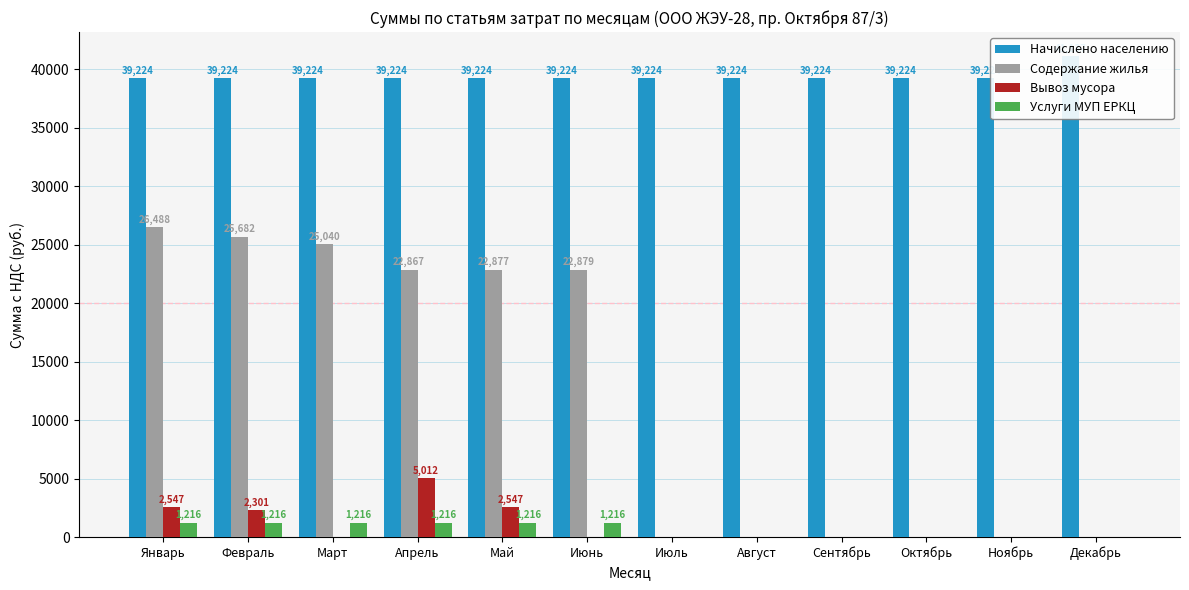

How many series are shown in this chart?

4